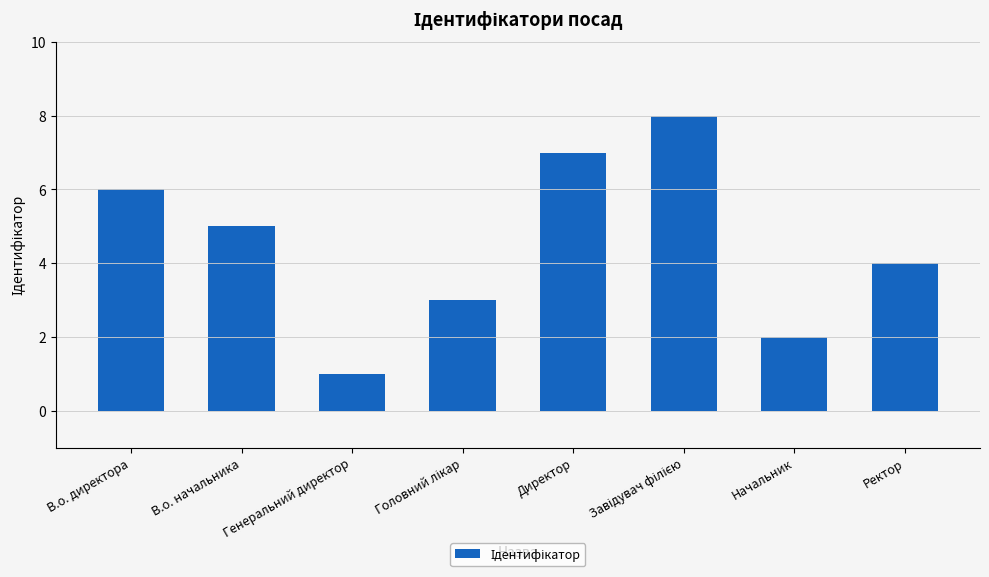

True or false: the data shows 4 at Ректор.

True